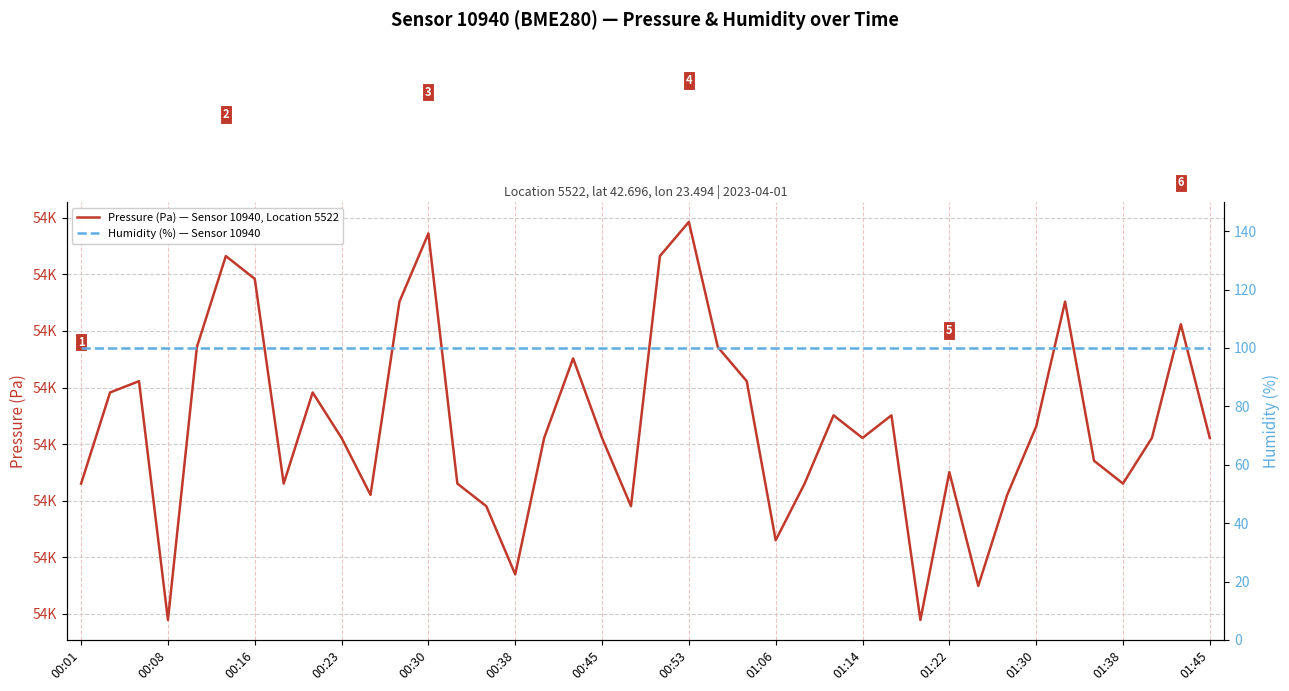

What is the label of the 2nd point from the right?

38